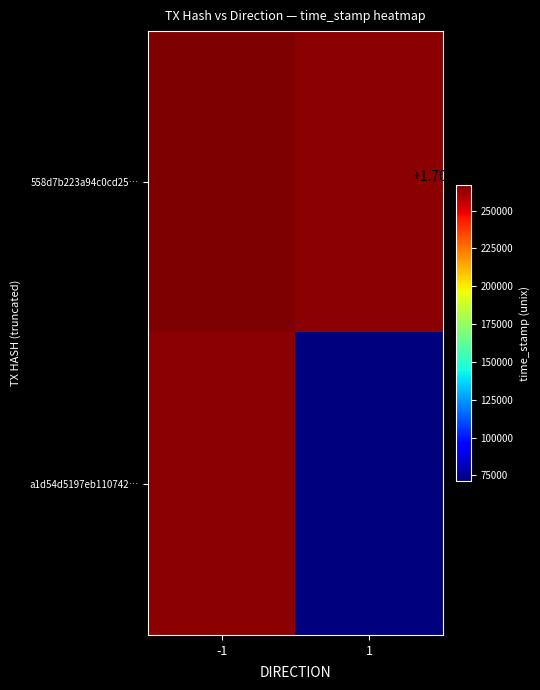

What value does the 558d7b223a94c0cd25… series have at -1?

1706267131.0